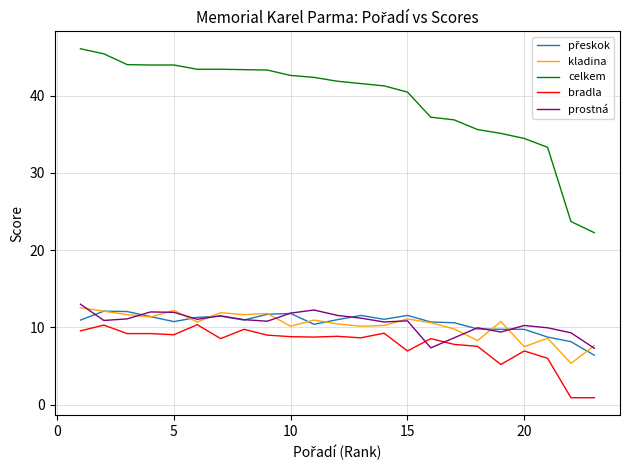

Which series has the largest range (max minus min)?

celkem